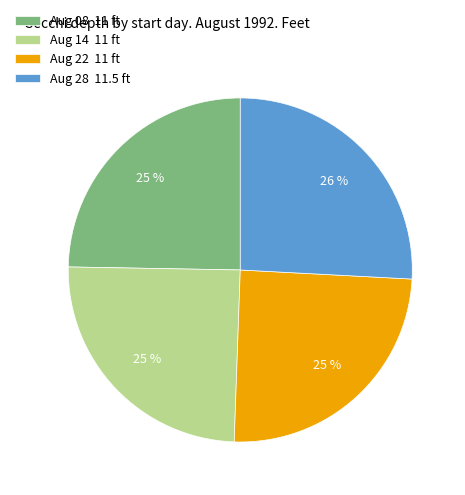

To the nearest percent, what percentage of the pie is Aug 22 11 ft?

25%